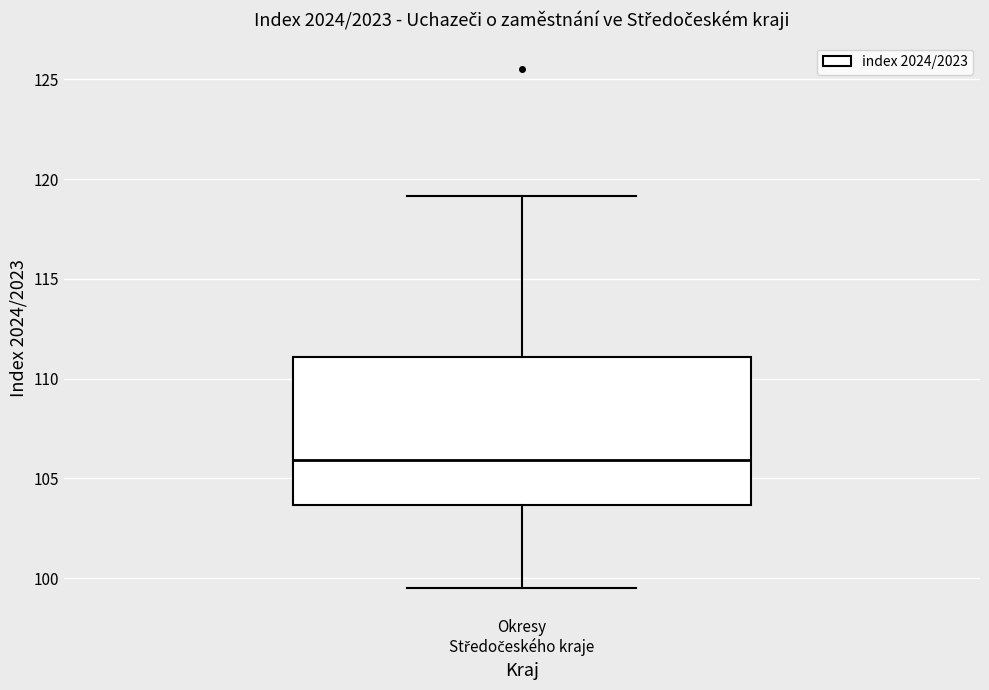

Where is the upper edge of the box for Okresy Středočeského kraje on the y-axis? The values are not printed on the chart, so give them approximately, as read against the axis.

111.0